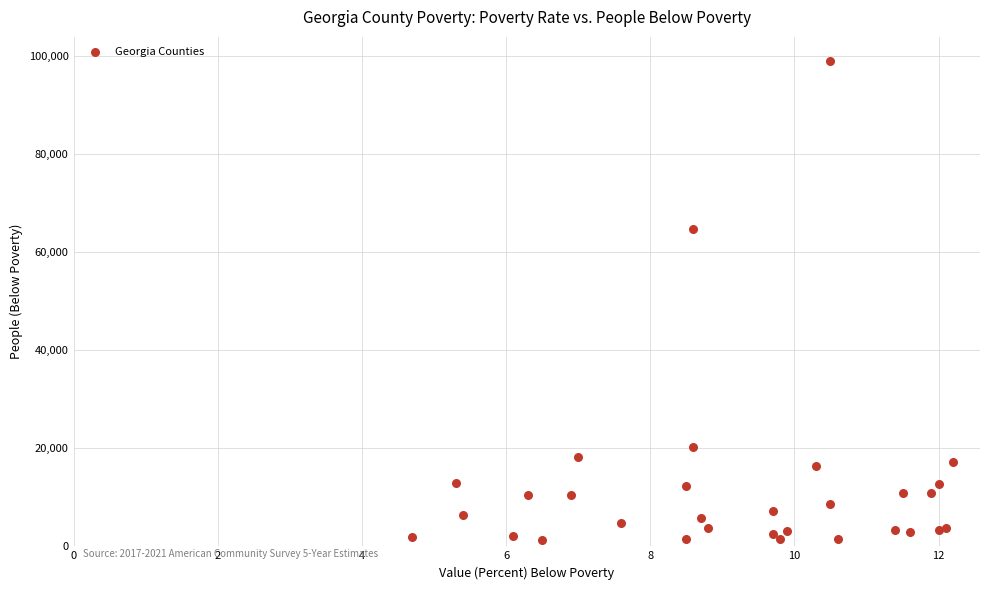

What Y value in the scatter plot is closest to 50133?

64612